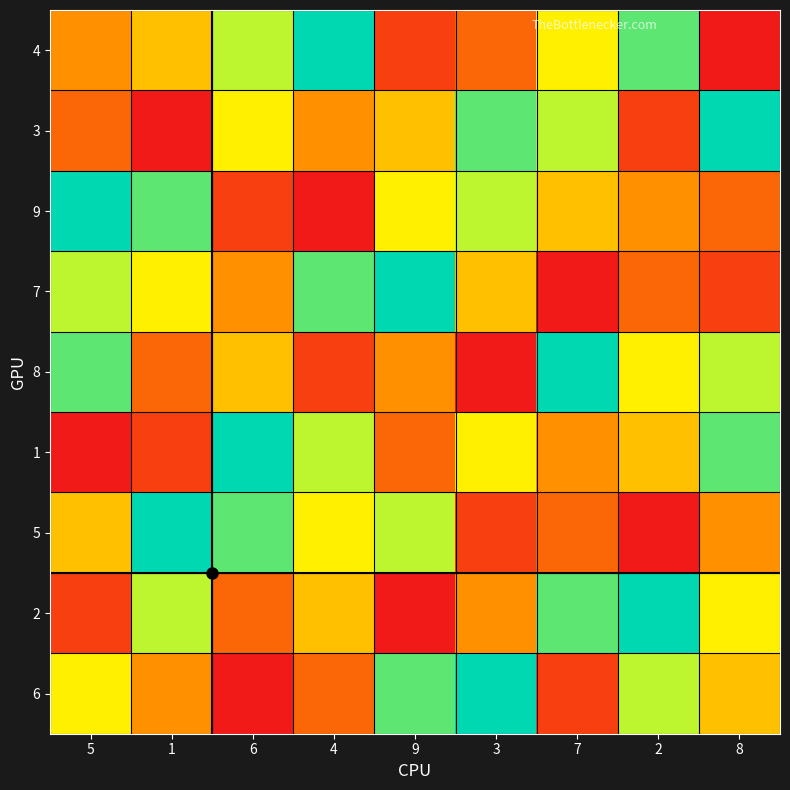

How many categories are shown in the chart?

9